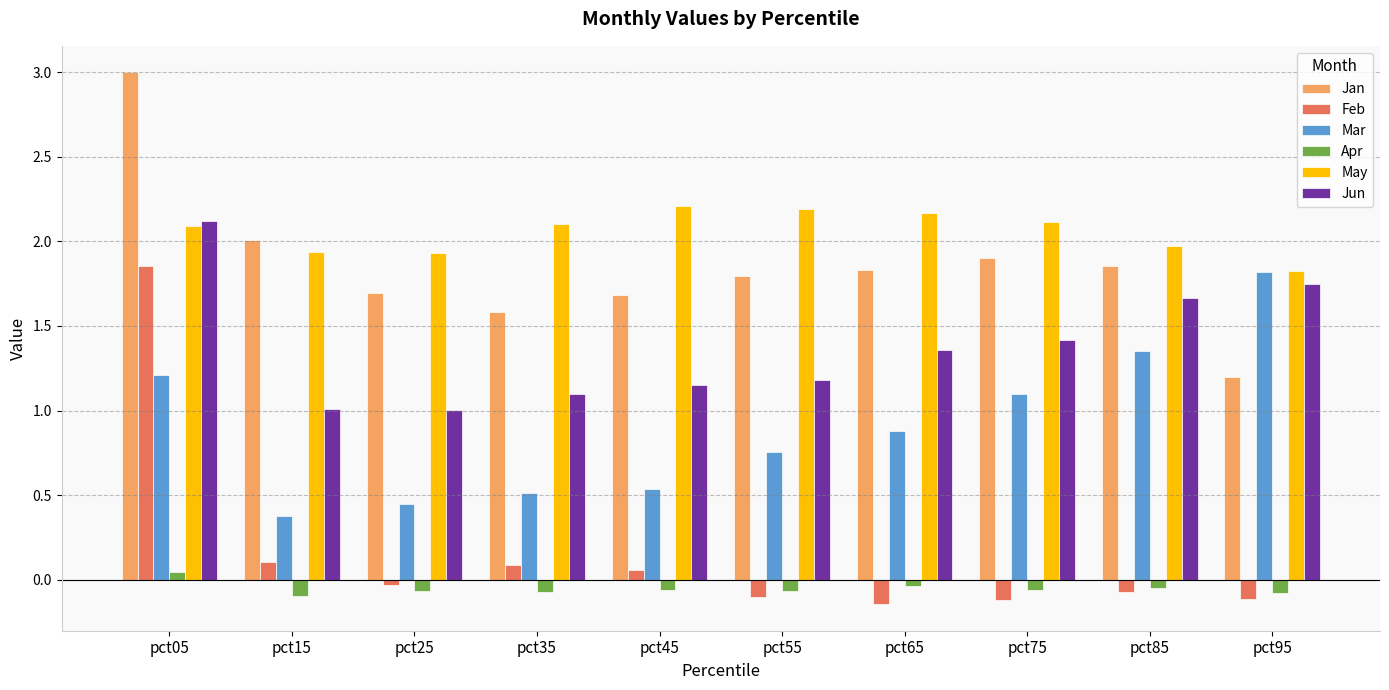

What is the greatest value displayed?

3.0